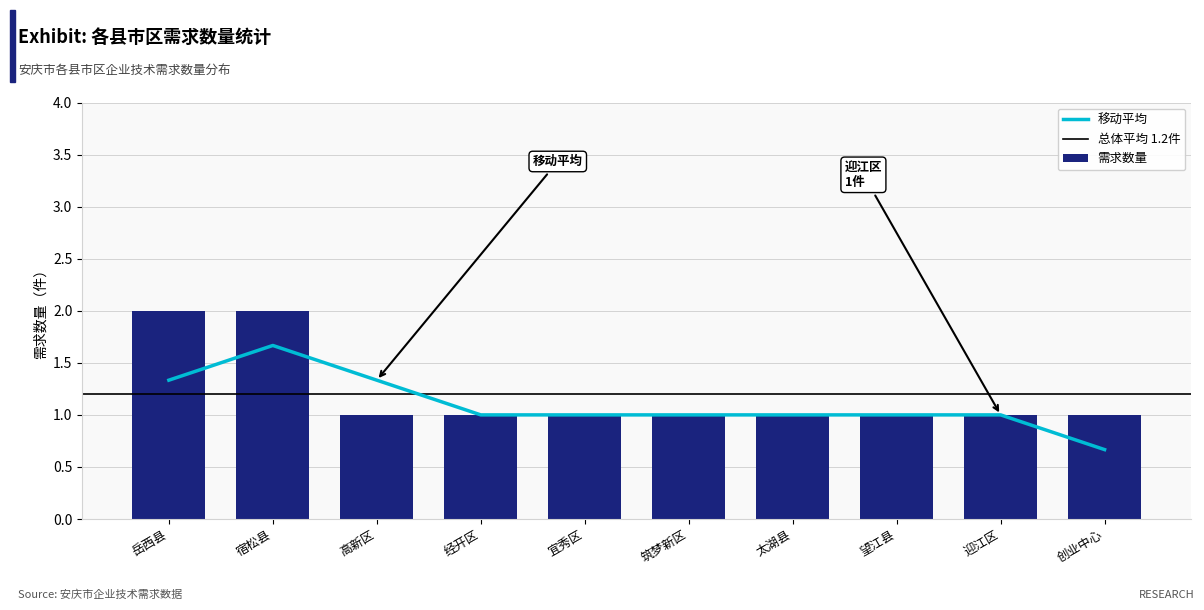

Rank the categories by value from highest to lowest.

岳西县, 宿松县, 高新区, 经开区, 宜秀区, 筑梦新区, 太湖县, 望江县, 迎江区, 创业中心